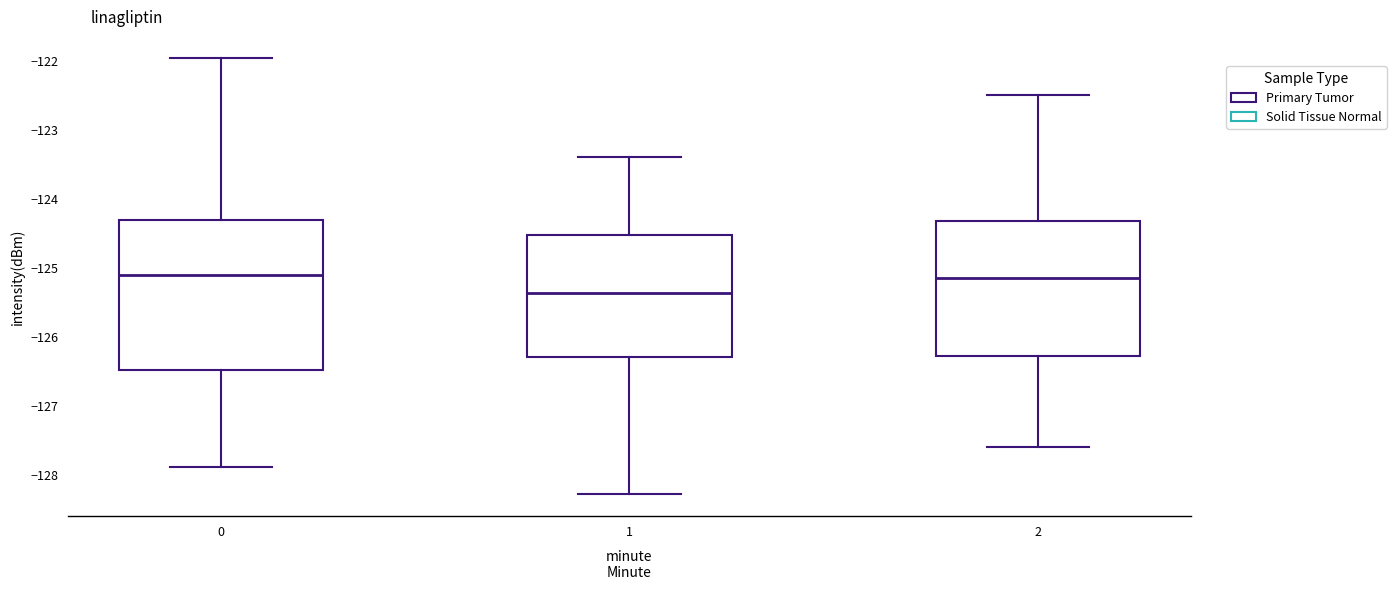

Where is the lower edge of the box at x = 2 on the y-axis? The values are not printed on the chart, so give them approximately, as read against the axis.

-126.3